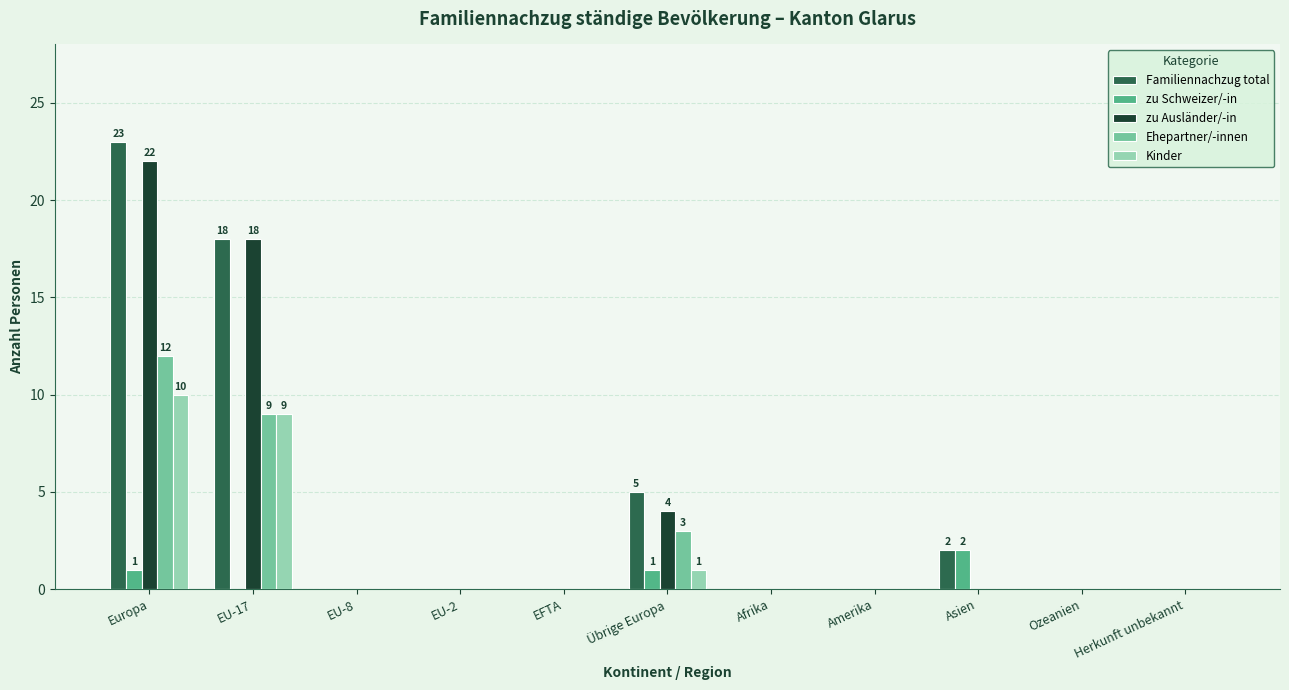

What is the sum of all Familiennachzug total values?

48